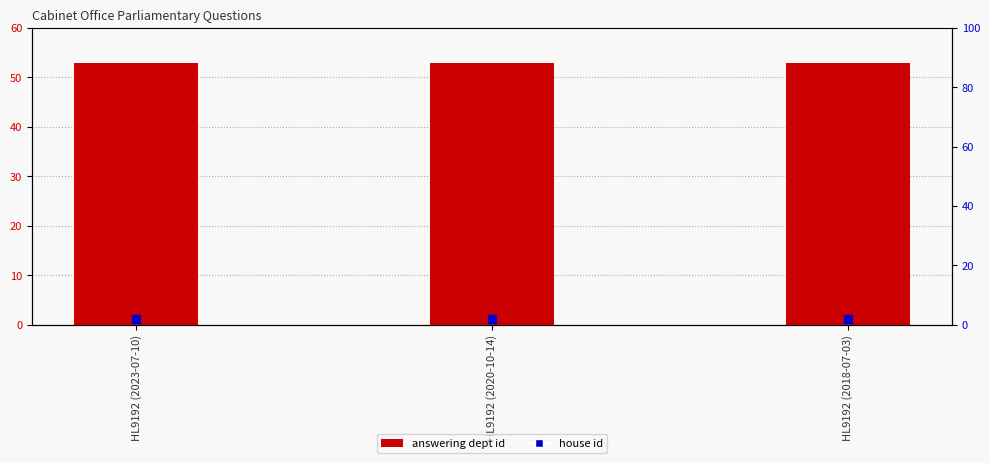

Which series contains the lowest Y value?

house id